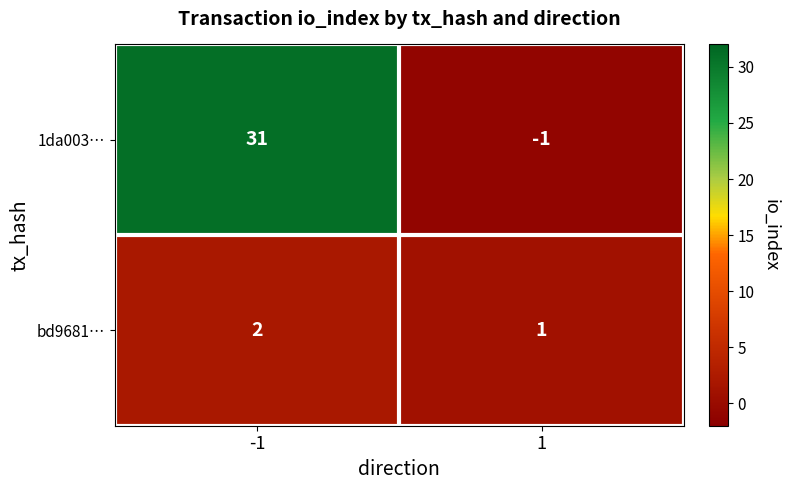

What is the difference between the highest and lowest values at -1?

29